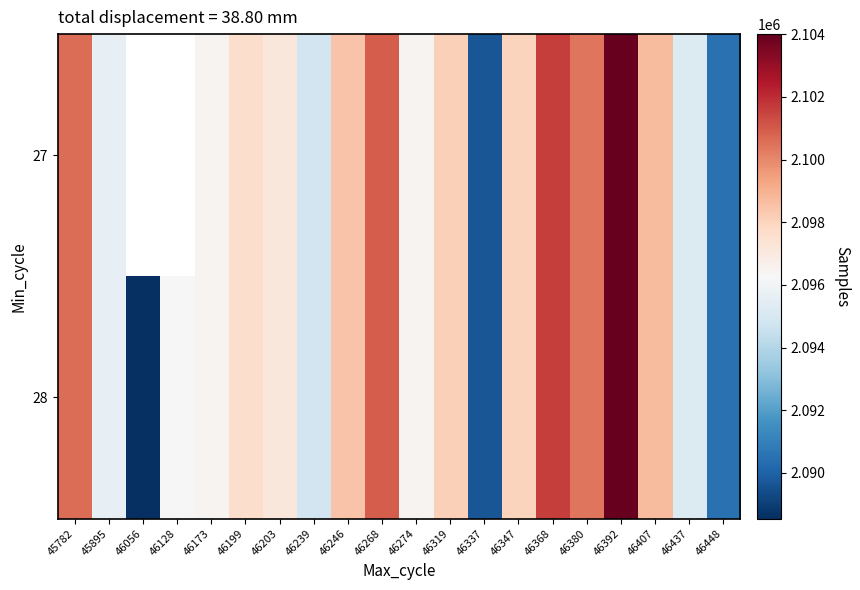

Rank the series by their average value, from highest to lowest.

27, 28